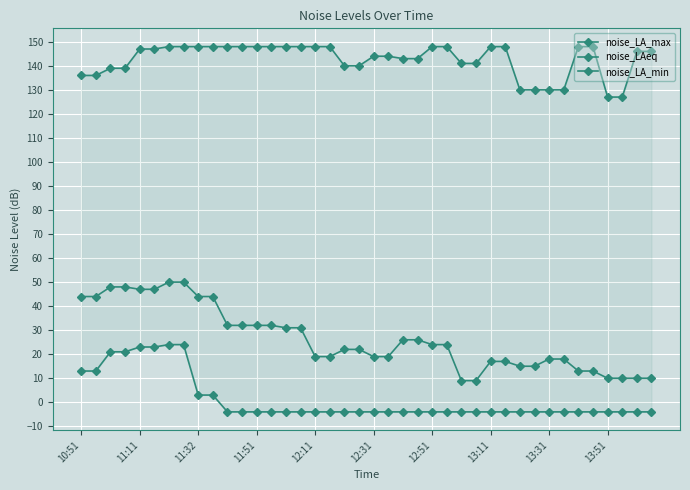

True or false: noise_LA_min has a value of -6 at 26.

False